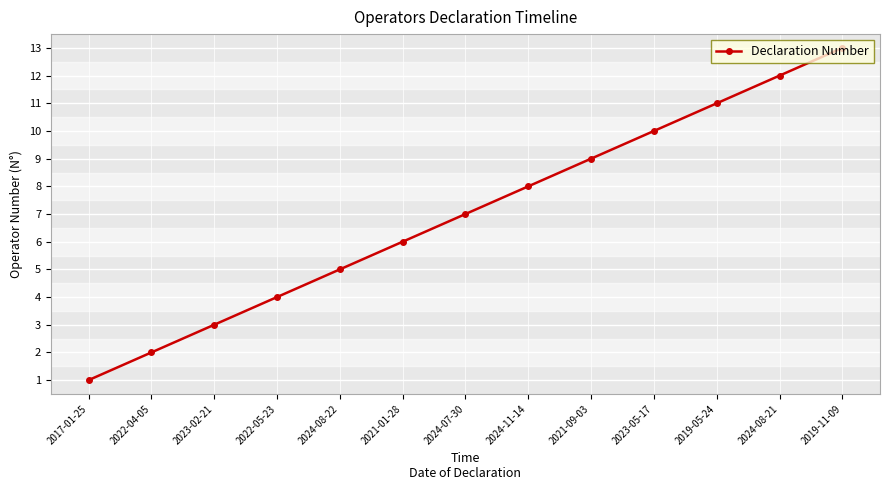

What is the sum of the values at 2022-05-23 and 2024-07-30?

11